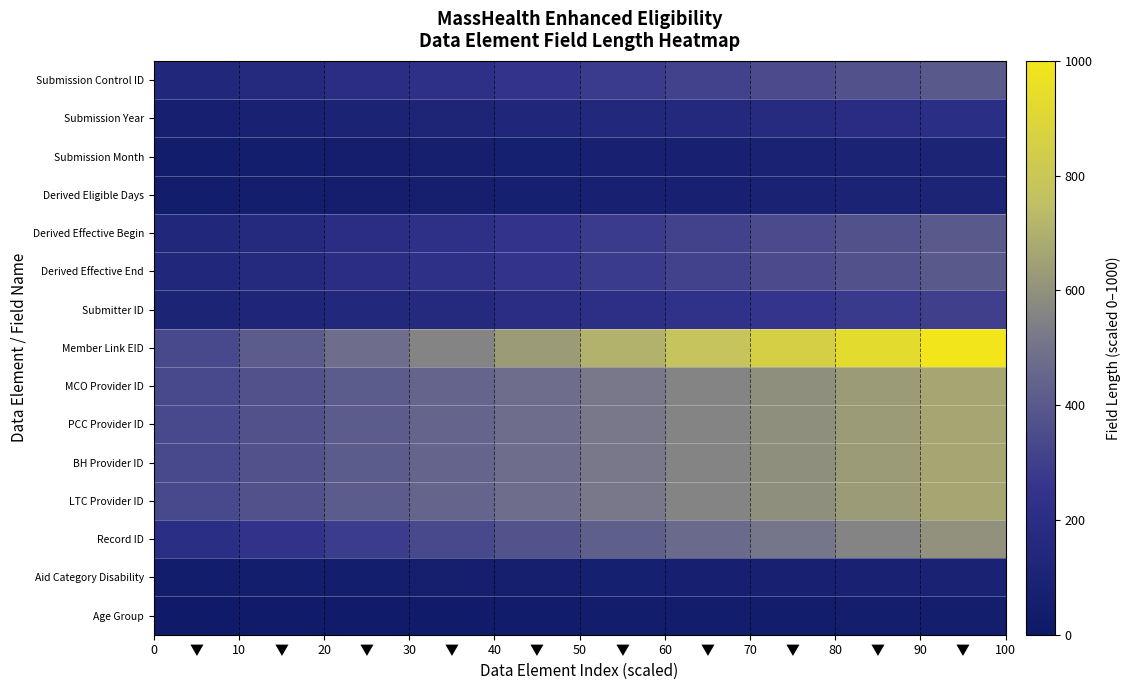

Which series has the largest range (max minus min)?

Member Link EID